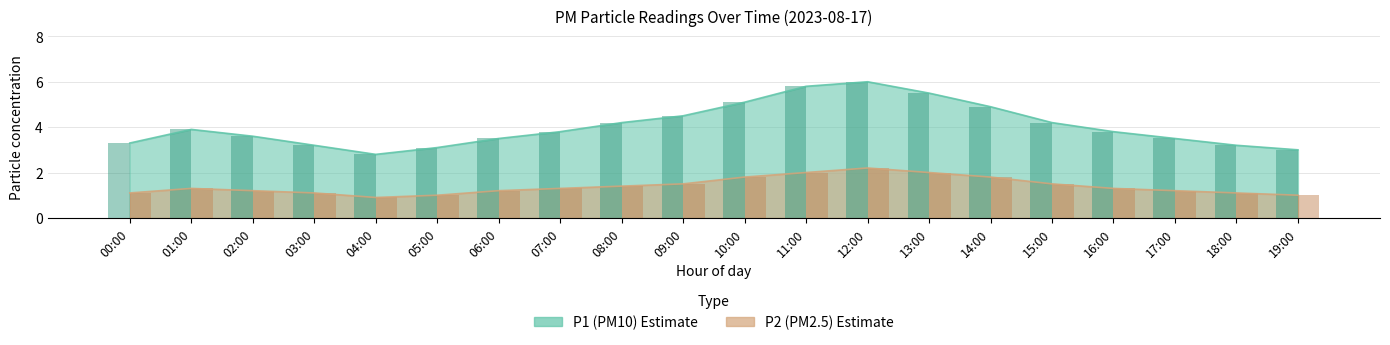

What is the label of the 15th bar from the left?

14:00